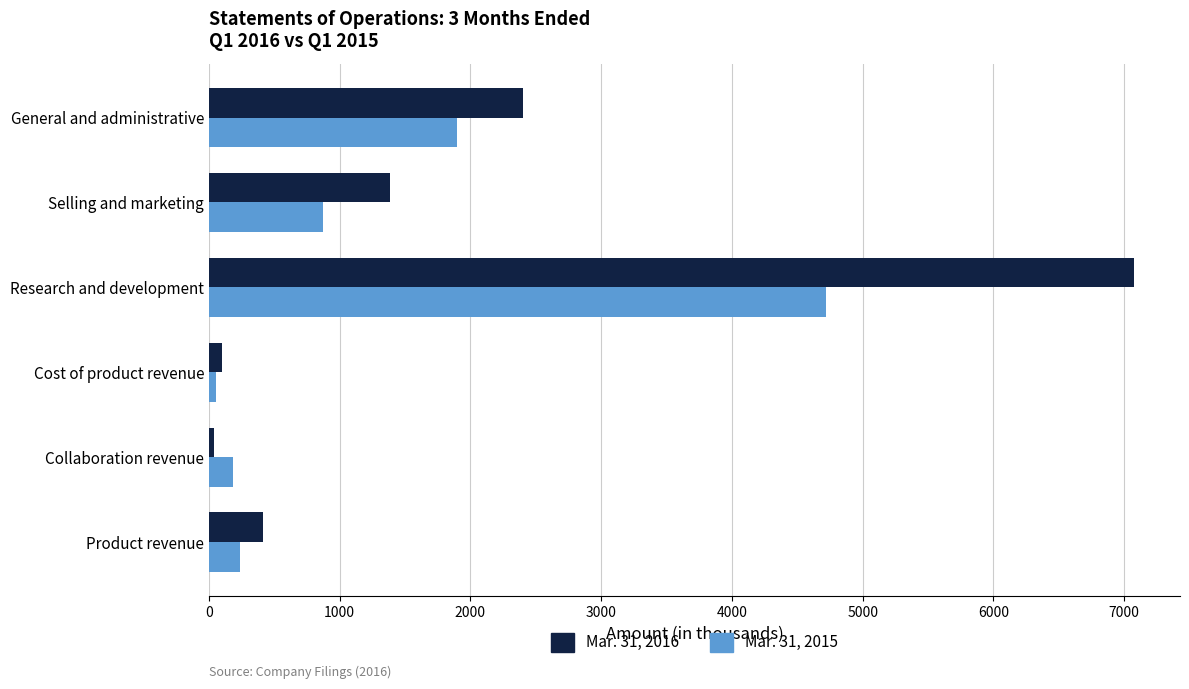

What is the average value of the Mar. 31, 2016 series?

1904